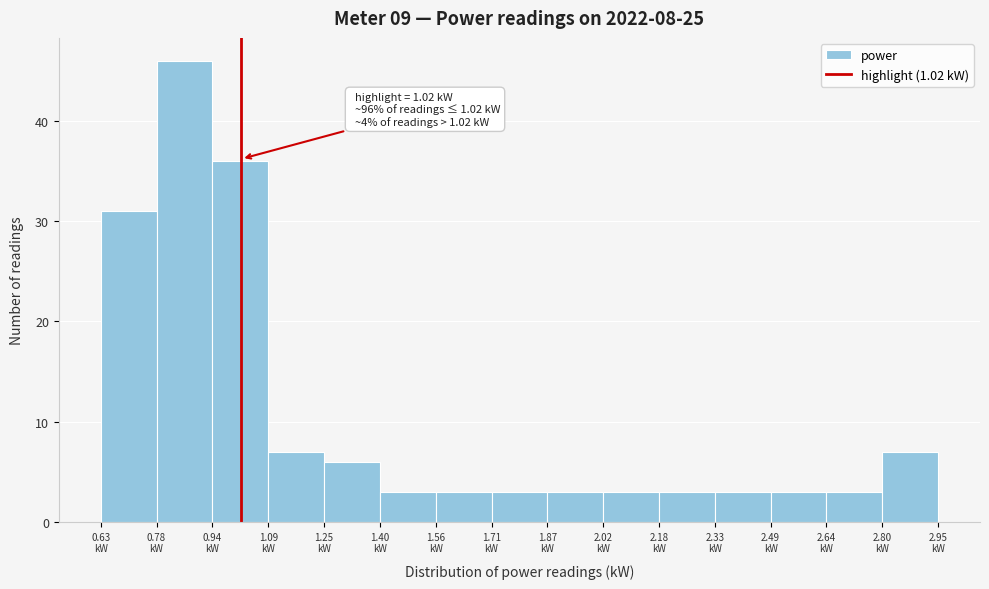

Over which range of the x-axis is the bar tallest?

0.78 to 0.94